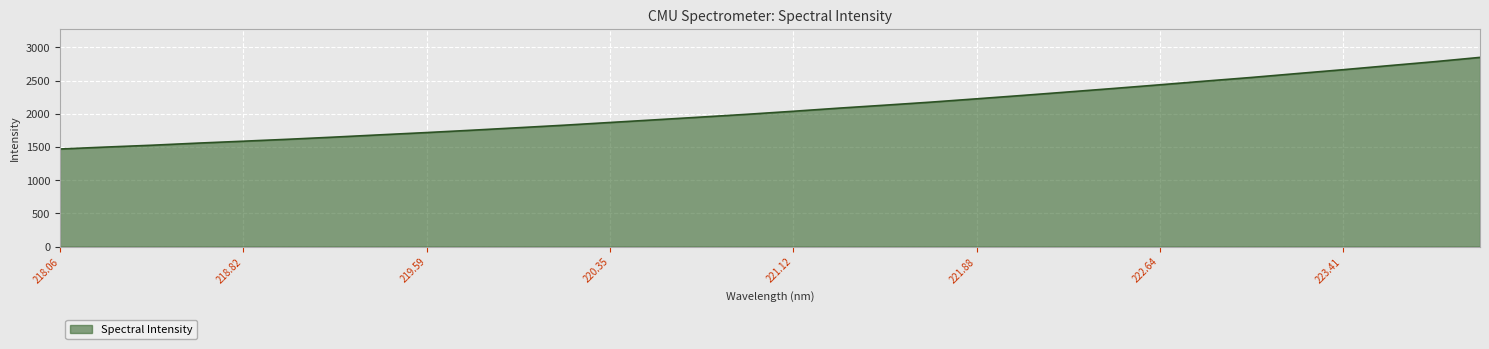

Count the number of categories in the chart.

32